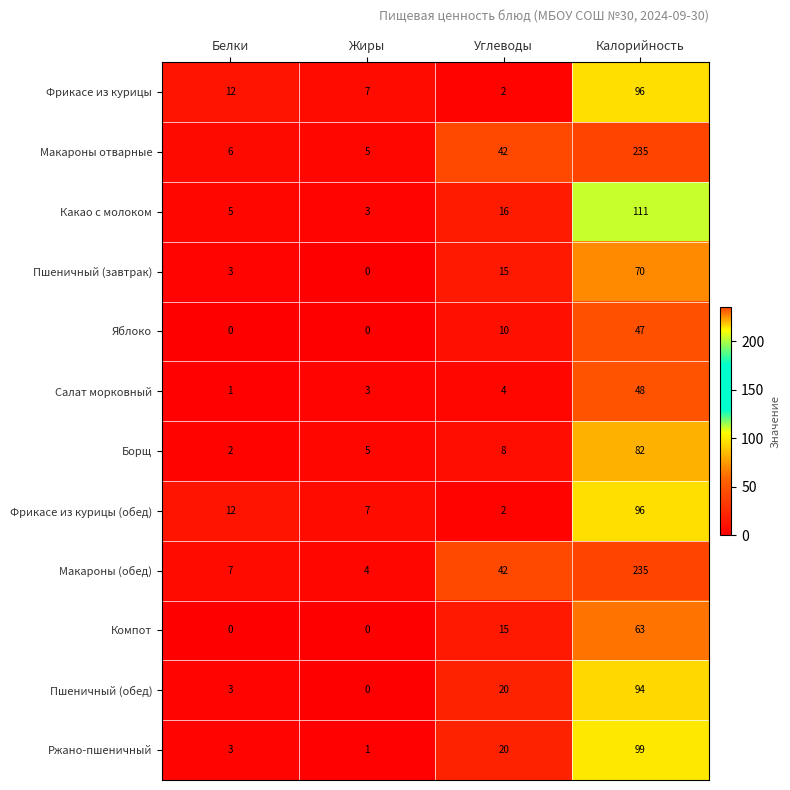

How many data points in Макароны отварные are less than 42?

2